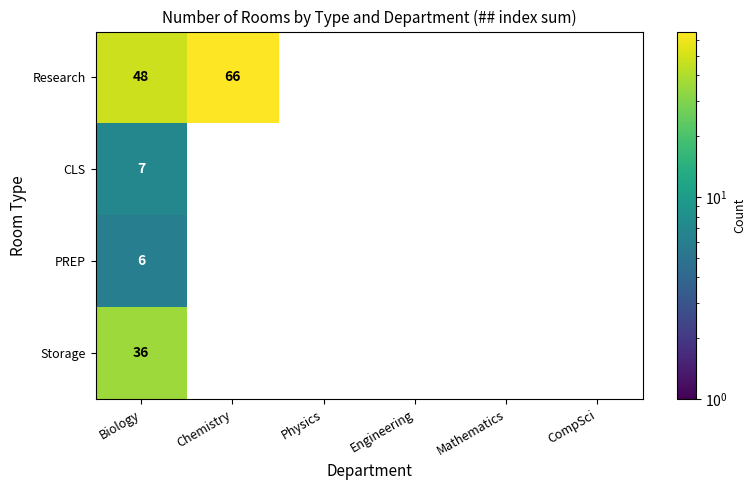

Is it true that Research equals 35.7 at Chemistry?

False